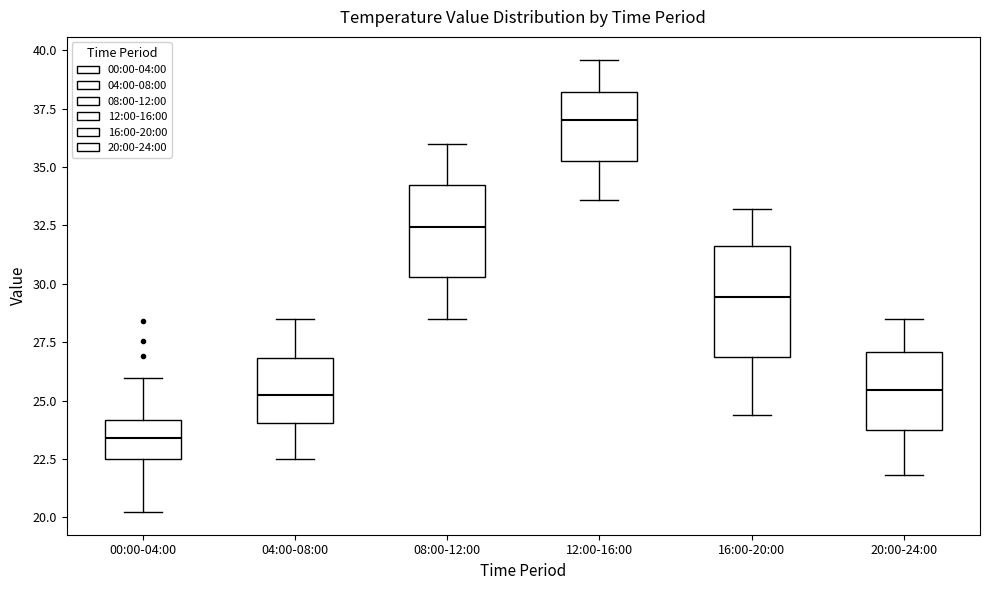

Which box has the lowest median line?

00:00-04:00